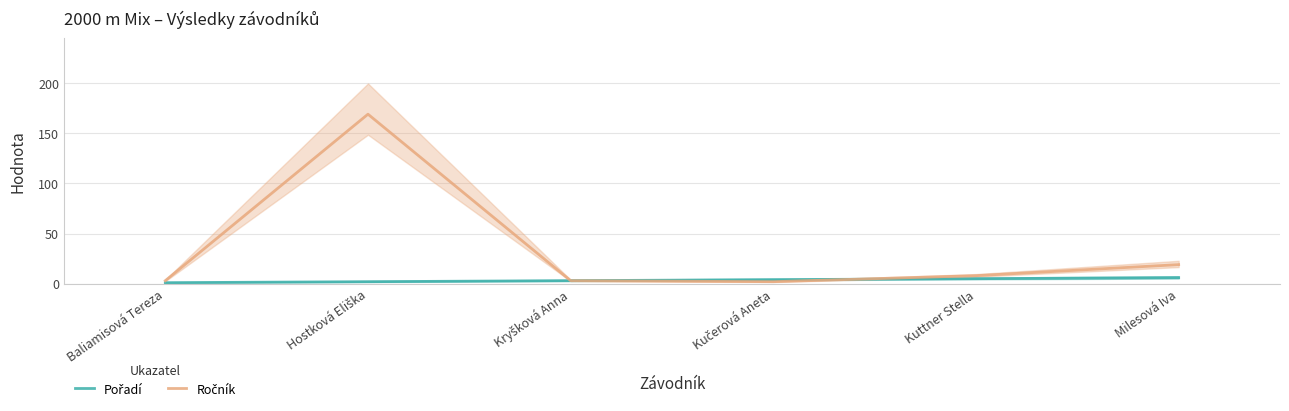

Rank the series at Kuttner Stella from lowest to highest value.

Pořadí, Ročník